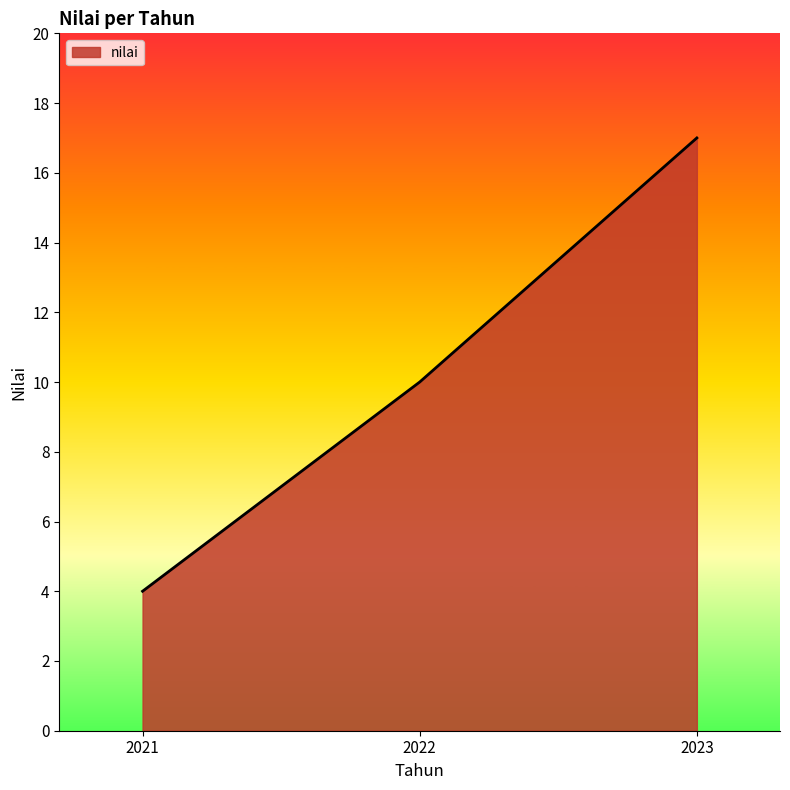

Between 2023 and 2021, which is larger?

2023